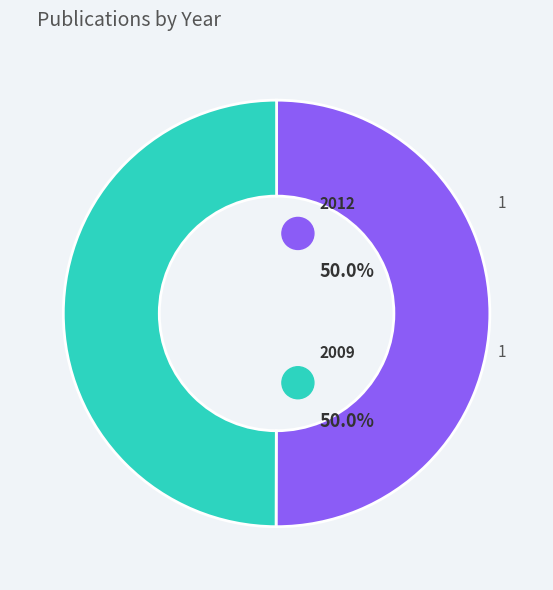

To the nearest percent, what portion does 2012 represent?

50%